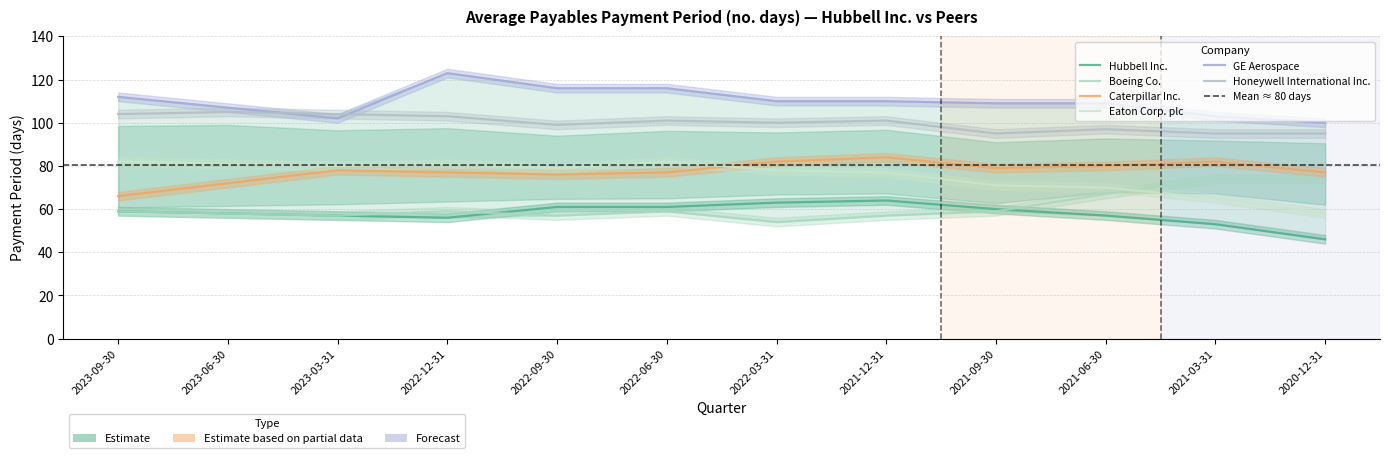

Where does the GE Aerospace series first go above 110?

2023-09-30